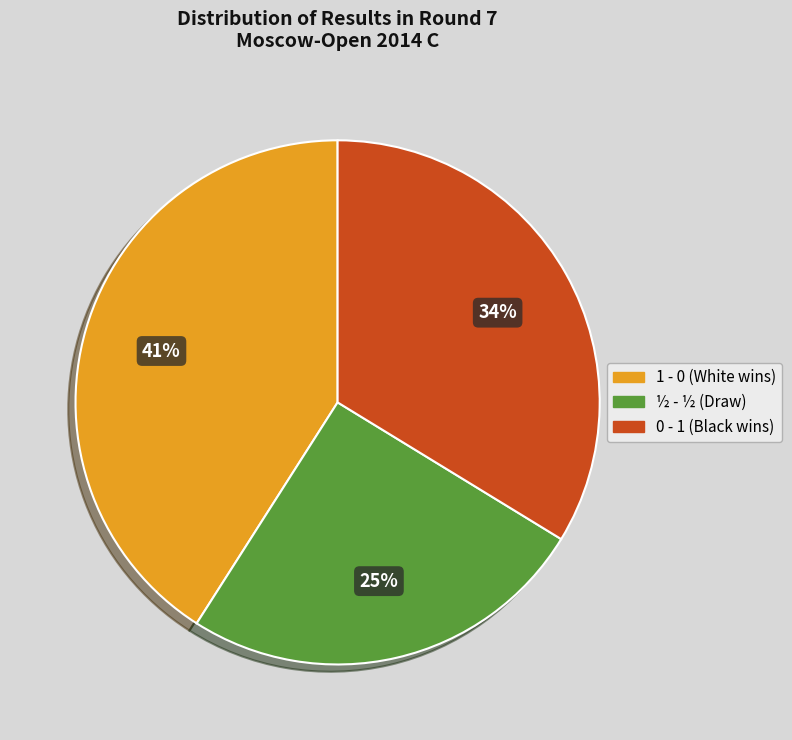

To the nearest percent, what is the average slice percentage?

33%